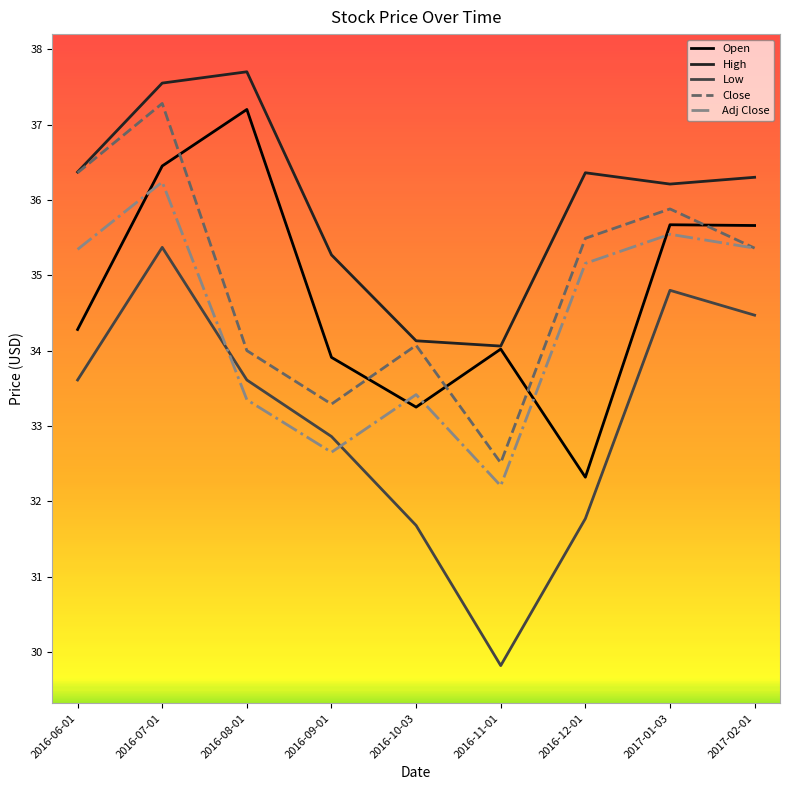

What position from the right is 2016-07-01?

8